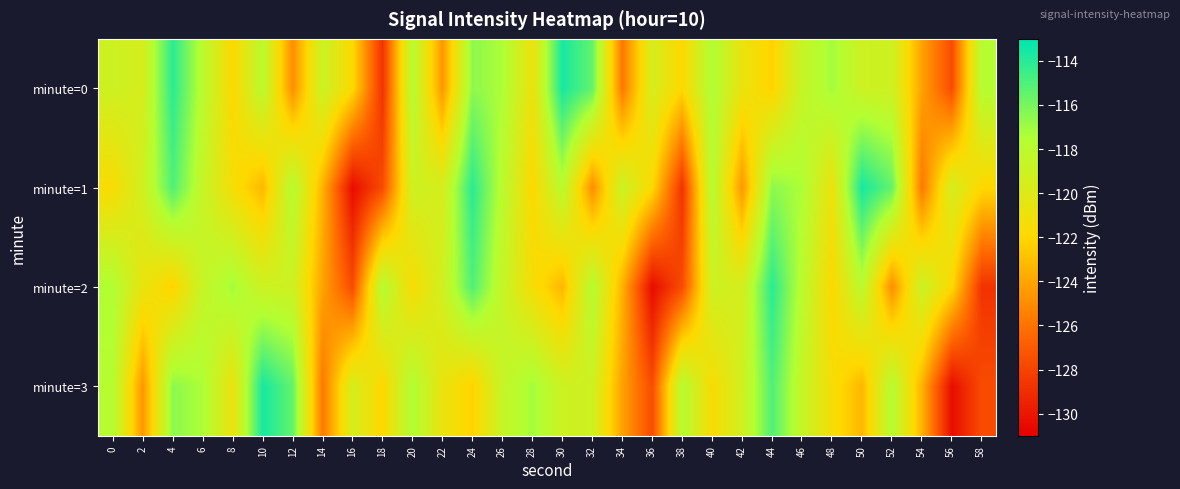

Which category has the highest value across all series?

30